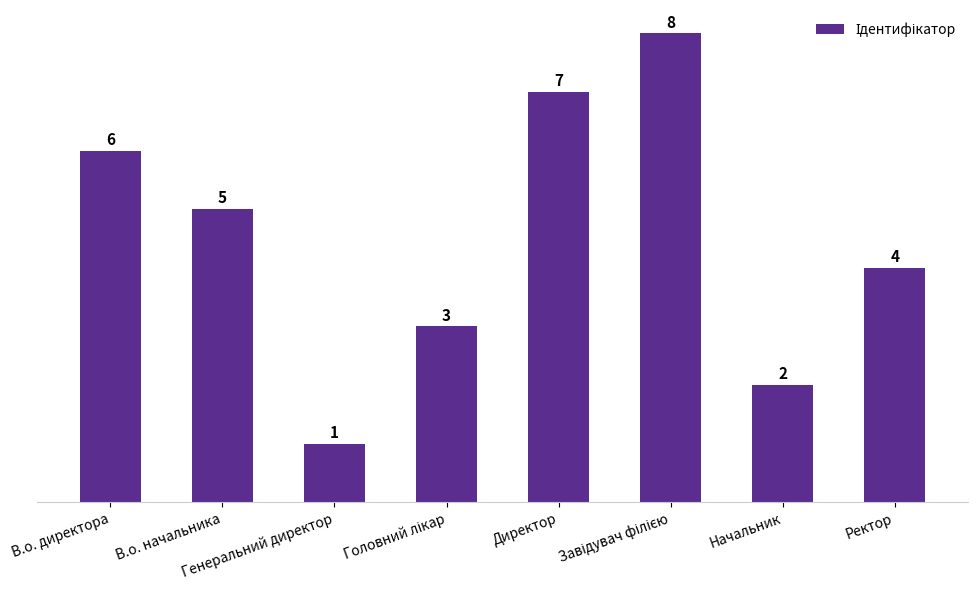

The chart shows a value of 9 at Директор. True or false?

False